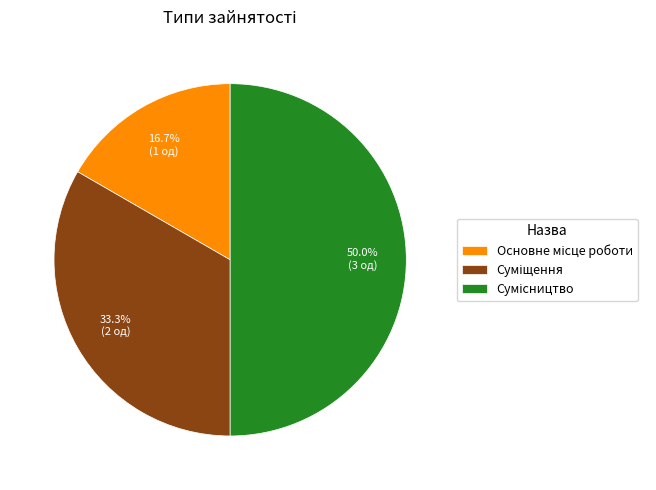

True or false: Основне місце роботи accounts for 17% of the total.

True